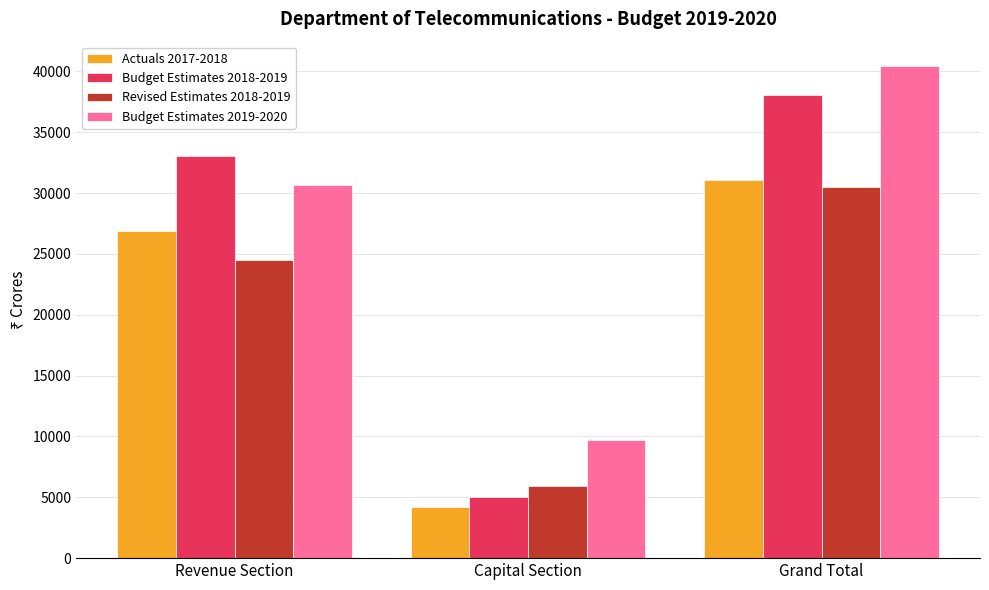

Which series has the largest range (max minus min)?

Budget Estimates 2018-2019